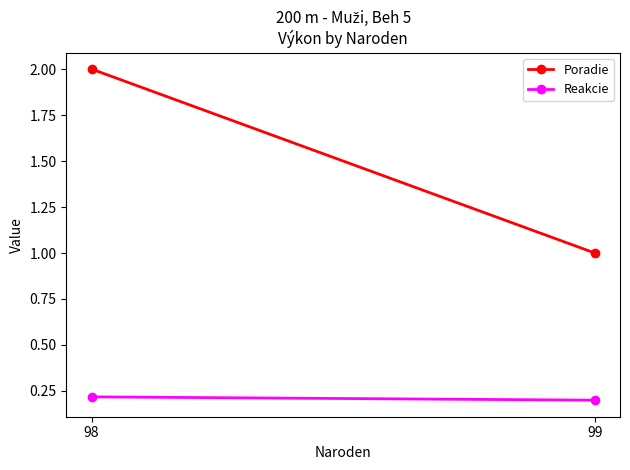

Between 99 and 98, which series saw the biggest shift?

Poradie